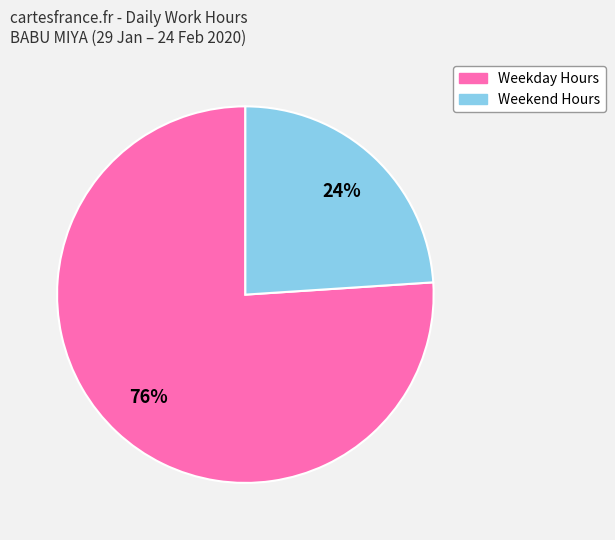

Is there any slice that represents more than half of the pie?

Yes